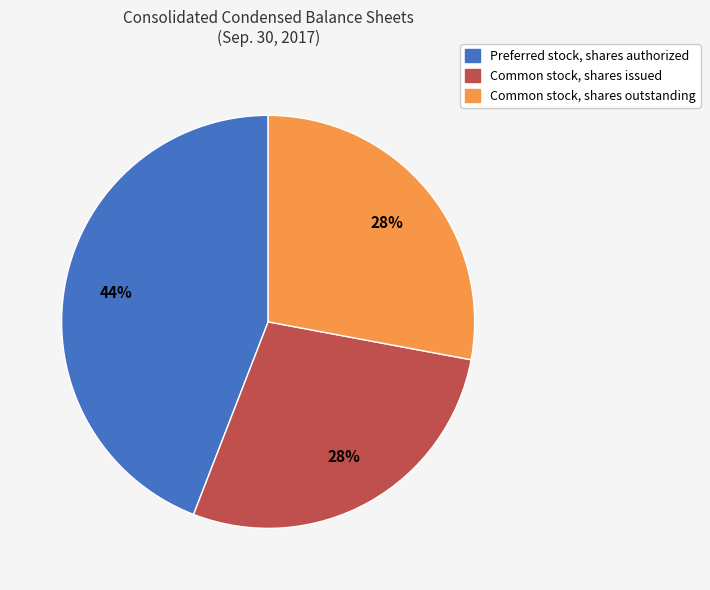

Do Common stock, shares outstanding and Preferred stock, shares authorized together represent more than half of the pie?

Yes